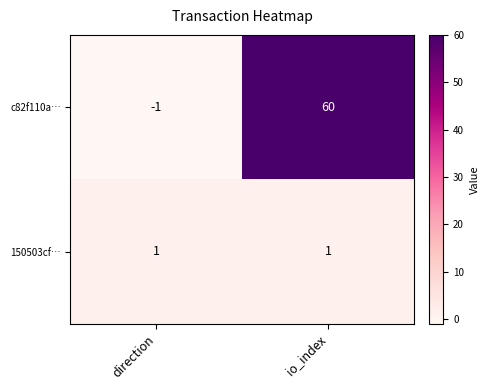

Reading left to right, extract all data points from this chart.

c82f110a…: -1	60
150503cf…: 1	1